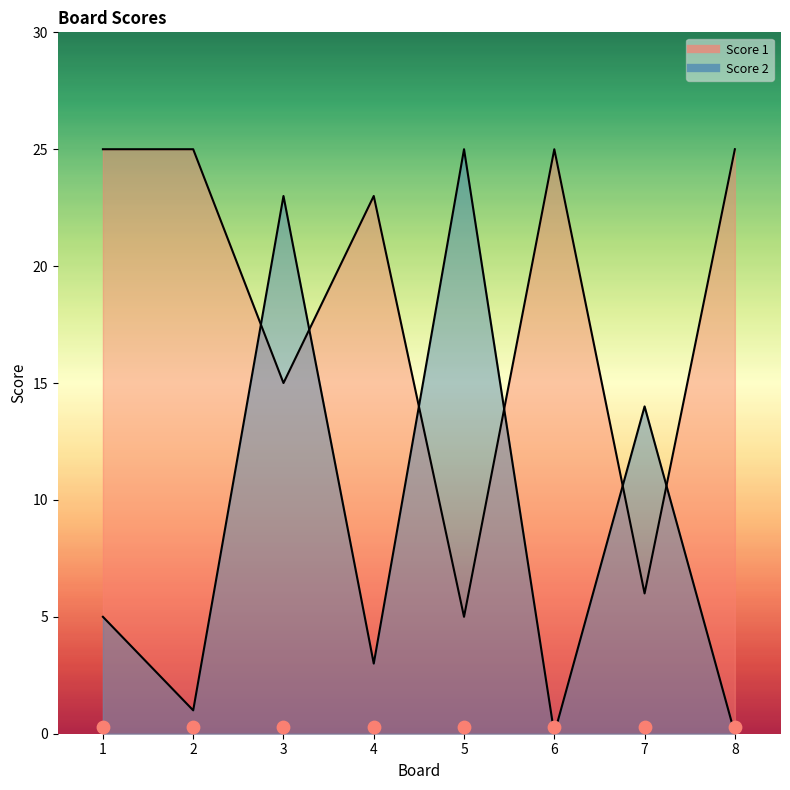

Is the value of Score 1 at 5 greater than the value of Score 2 at 3?

No